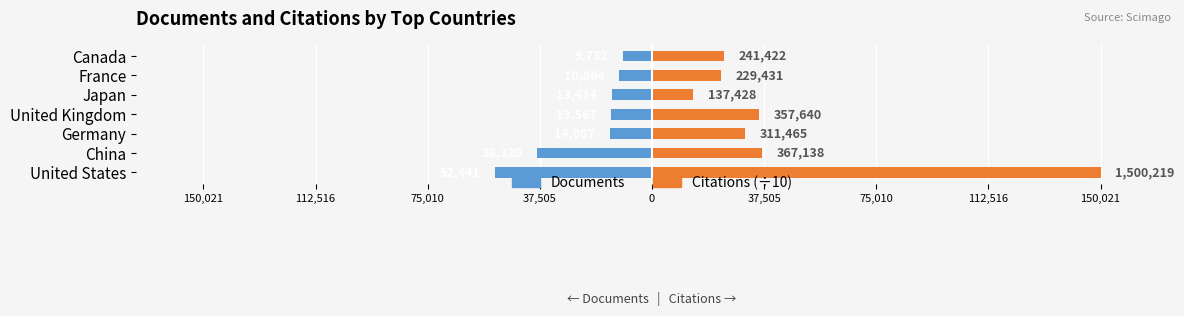

How many values in the Citations (÷10) series are below 31146?

3